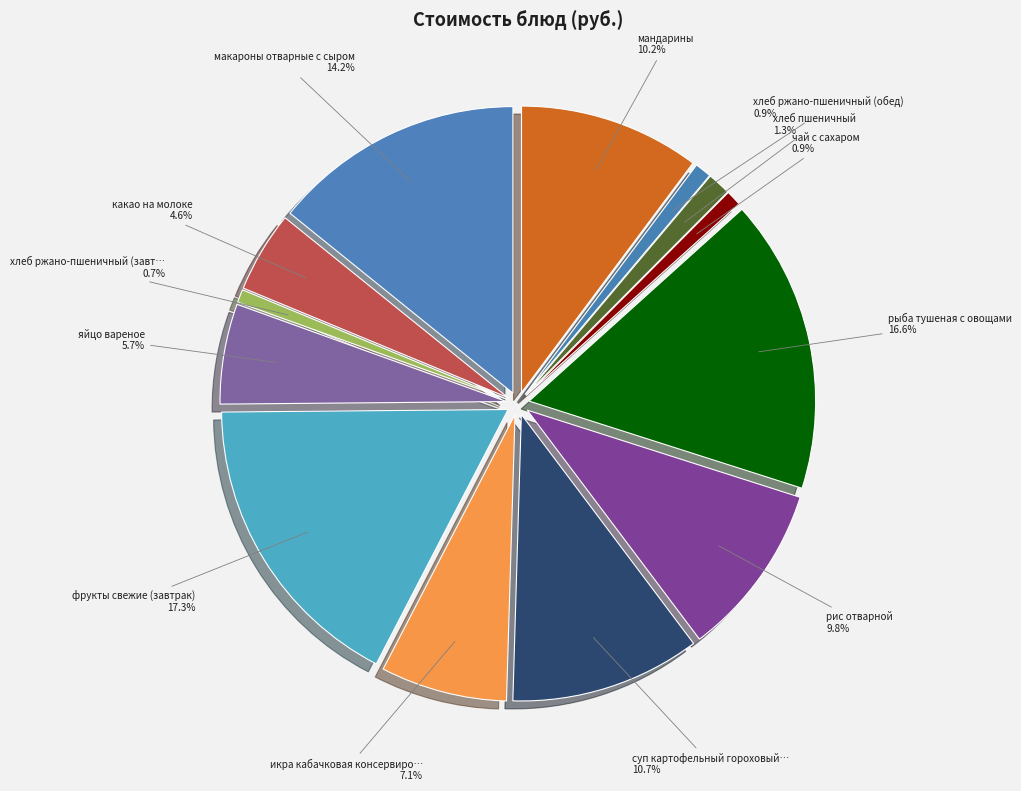

To the nearest percent, what is the combined percentage of рыба тушеная с овощами and рис отварной?

26%